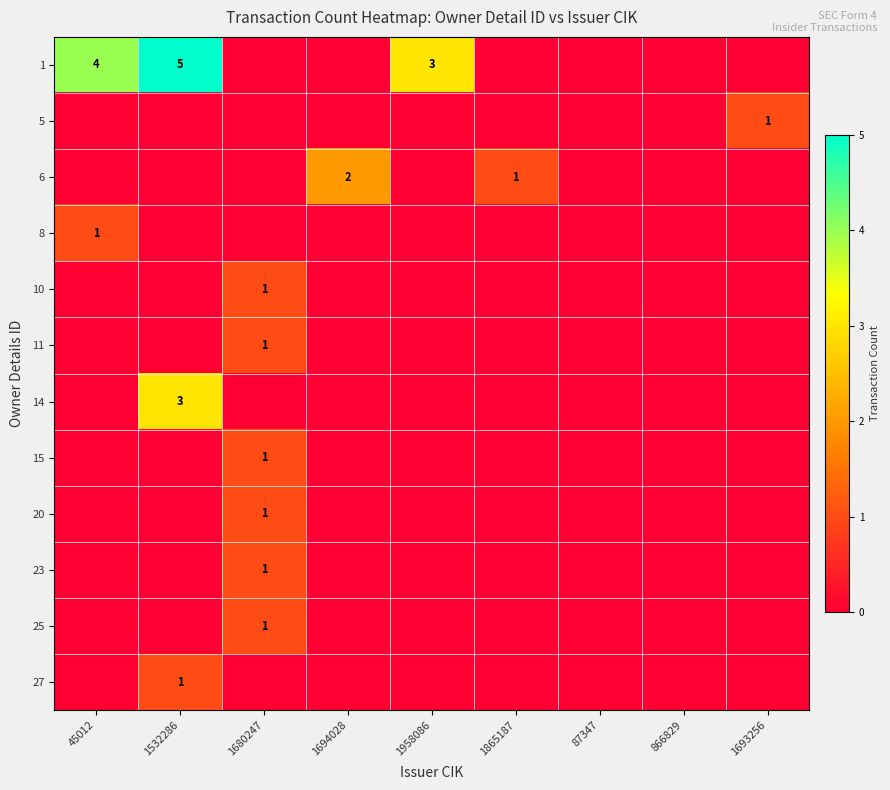

Count the number of data series in this chart.

12